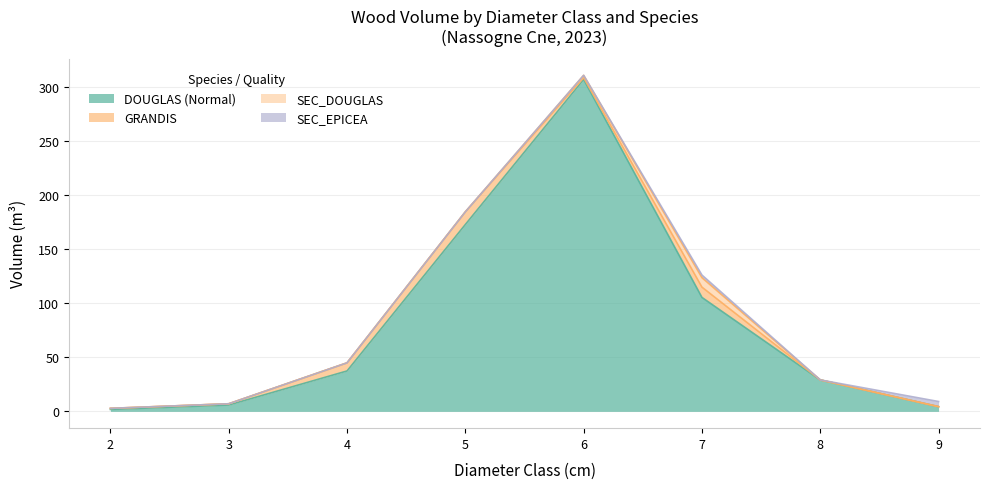

How many lines are shown in the chart?

4